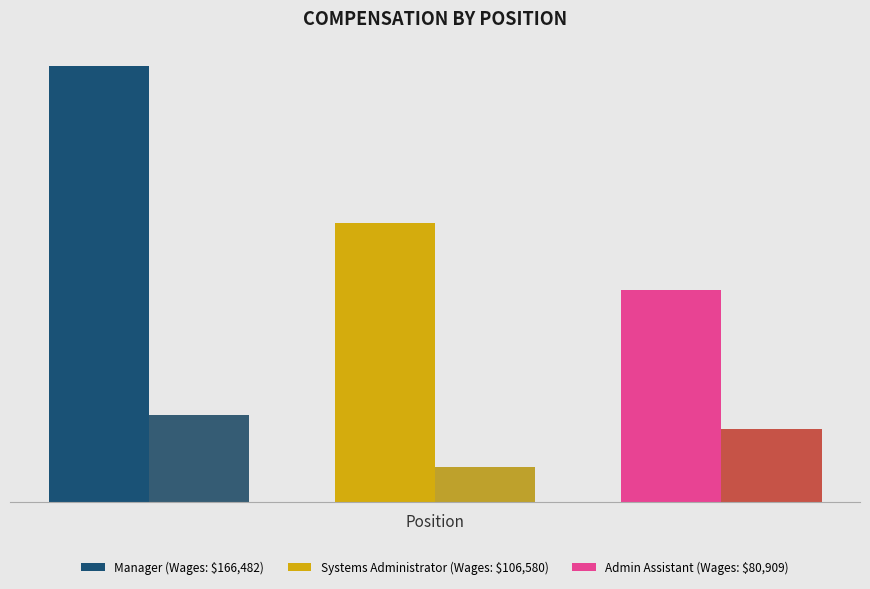

At Administrative Assistant, list the series in order from largest to smallest.

Total Wages, Total Retirement & Health Contribution